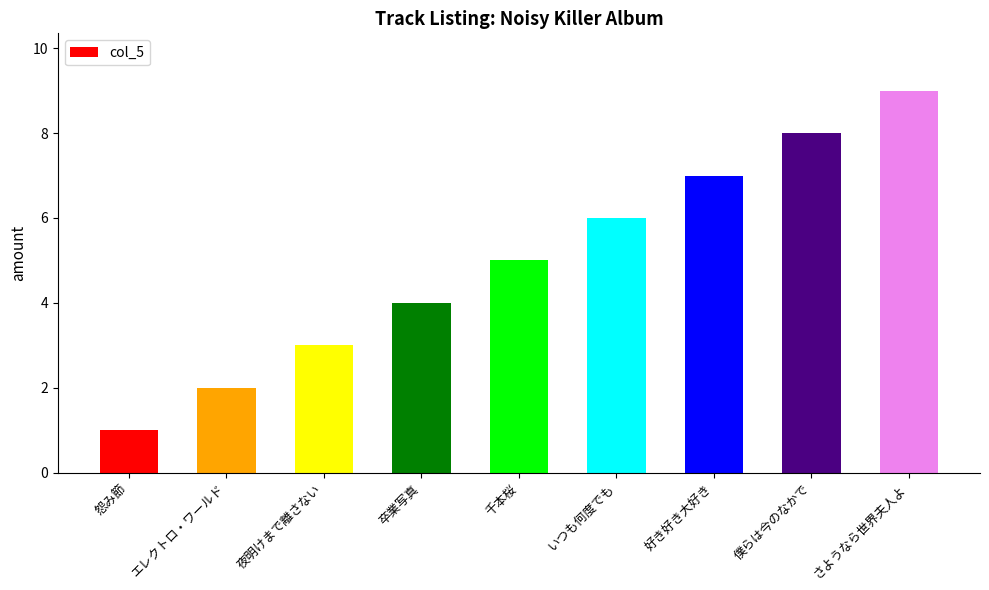

What is the difference between the second highest and second lowest values?

6